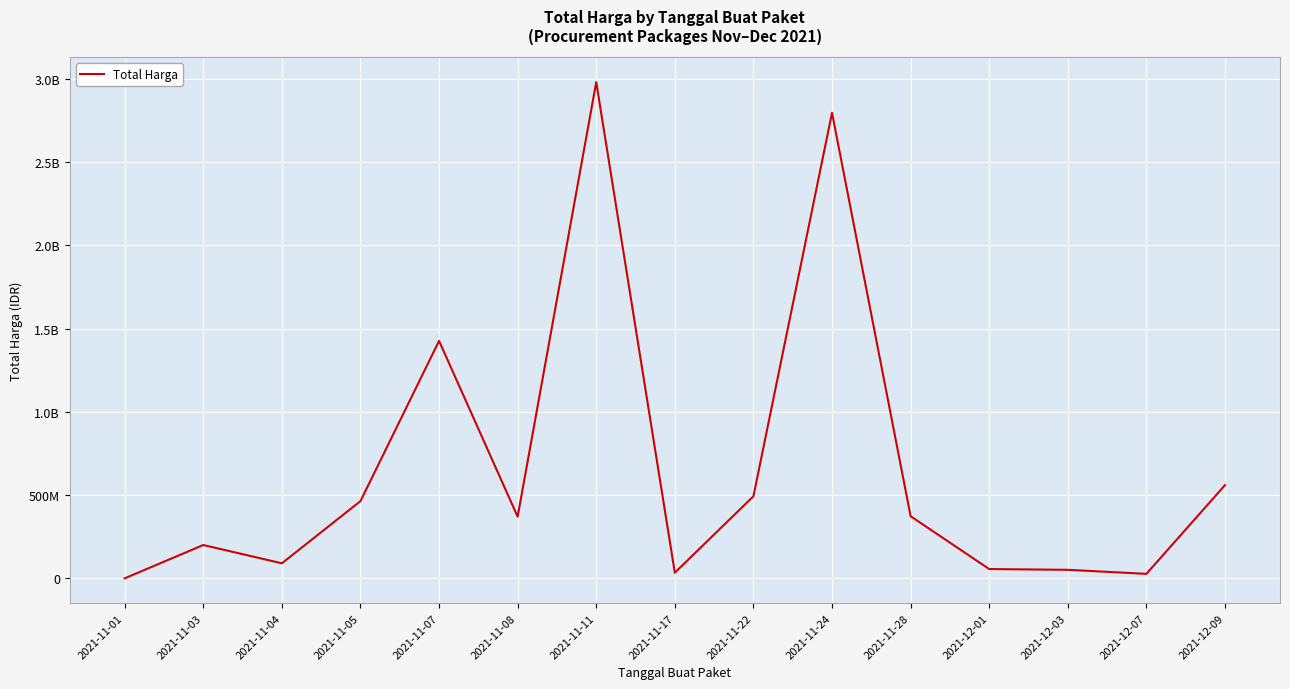

What is the value of the 8th point from the left?

34292000